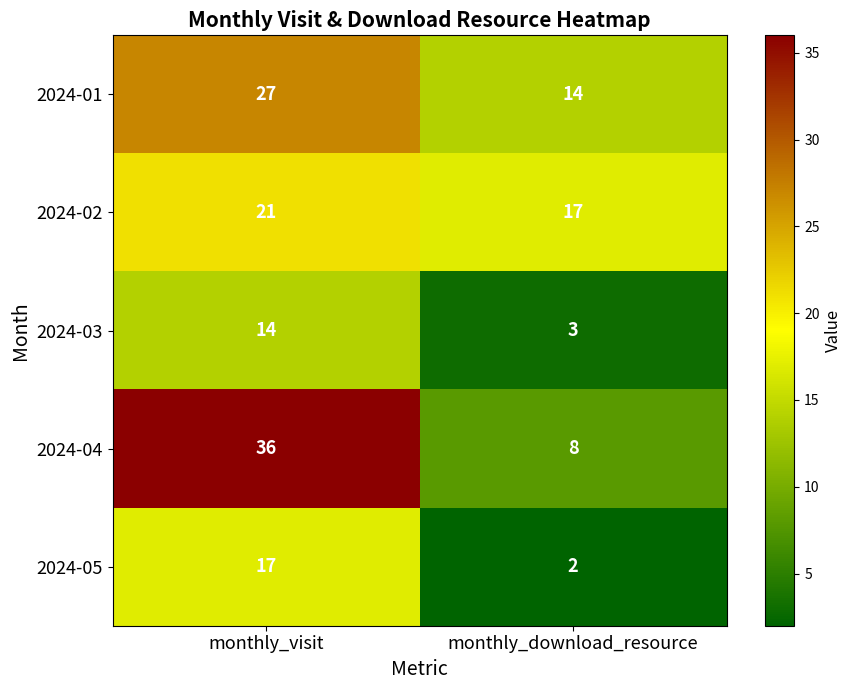

What is the sum of the 2024-01 values at monthly_download_resource and monthly_visit?

41